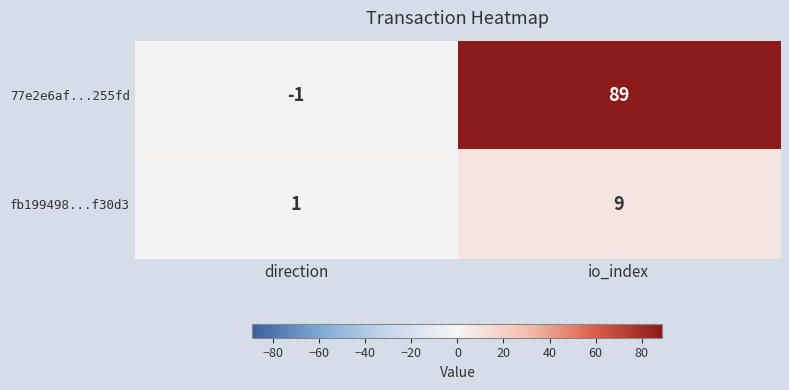

Which category has the lowest value in the 77e2e6af...255fd series?

direction